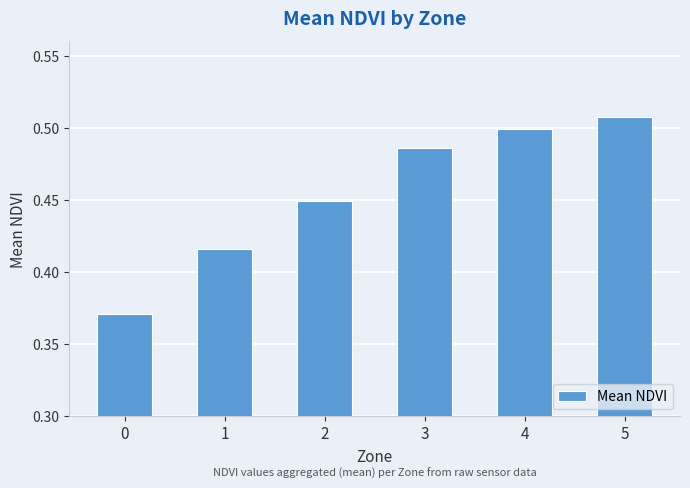

What is the change in value from 2 to 4?

+0.1